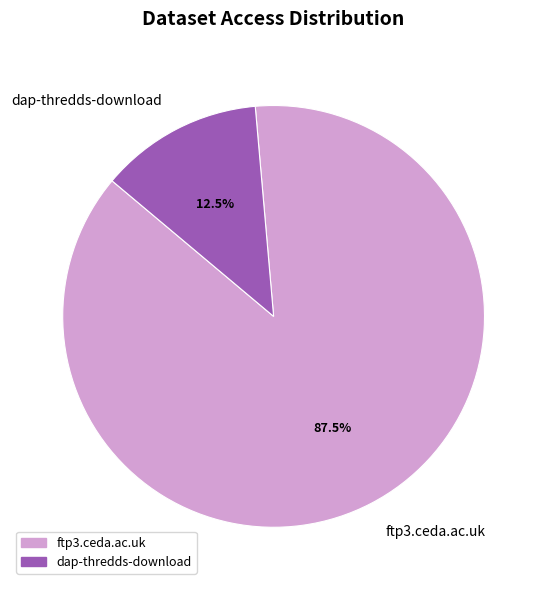

Rank the categories by value from highest to lowest.

ftp3.ceda.ac.uk, dap-thredds-download